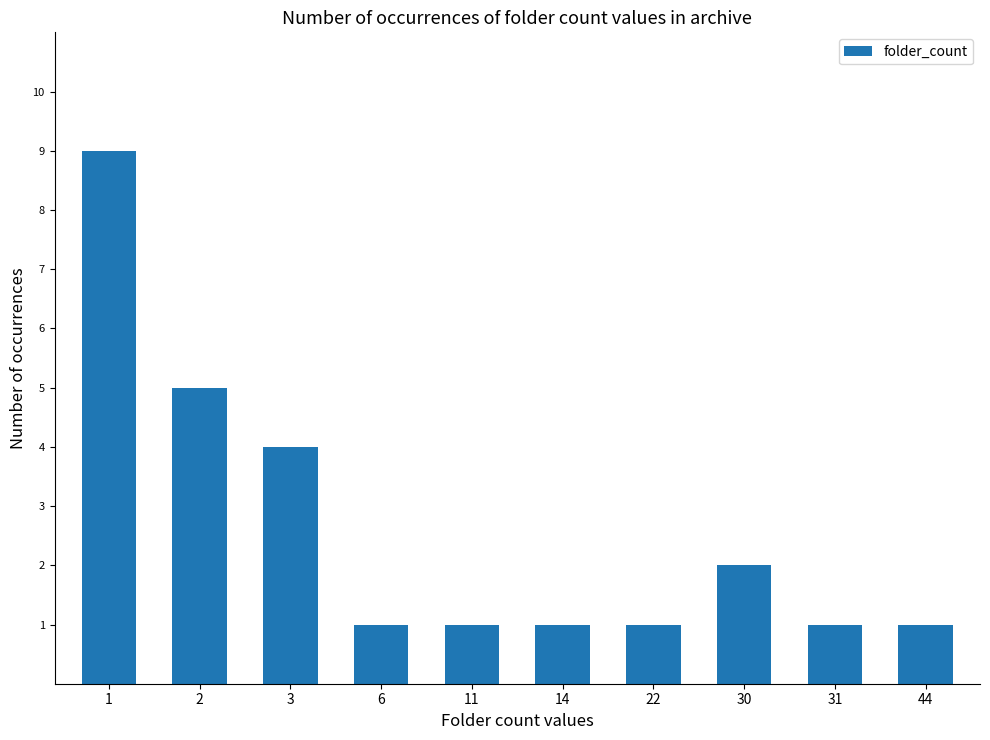

Reading left to right, list all the values displayed in this chart.

1=9	2=5	3=4	6=1	11=1	14=1	22=1	30=2	31=1	44=1